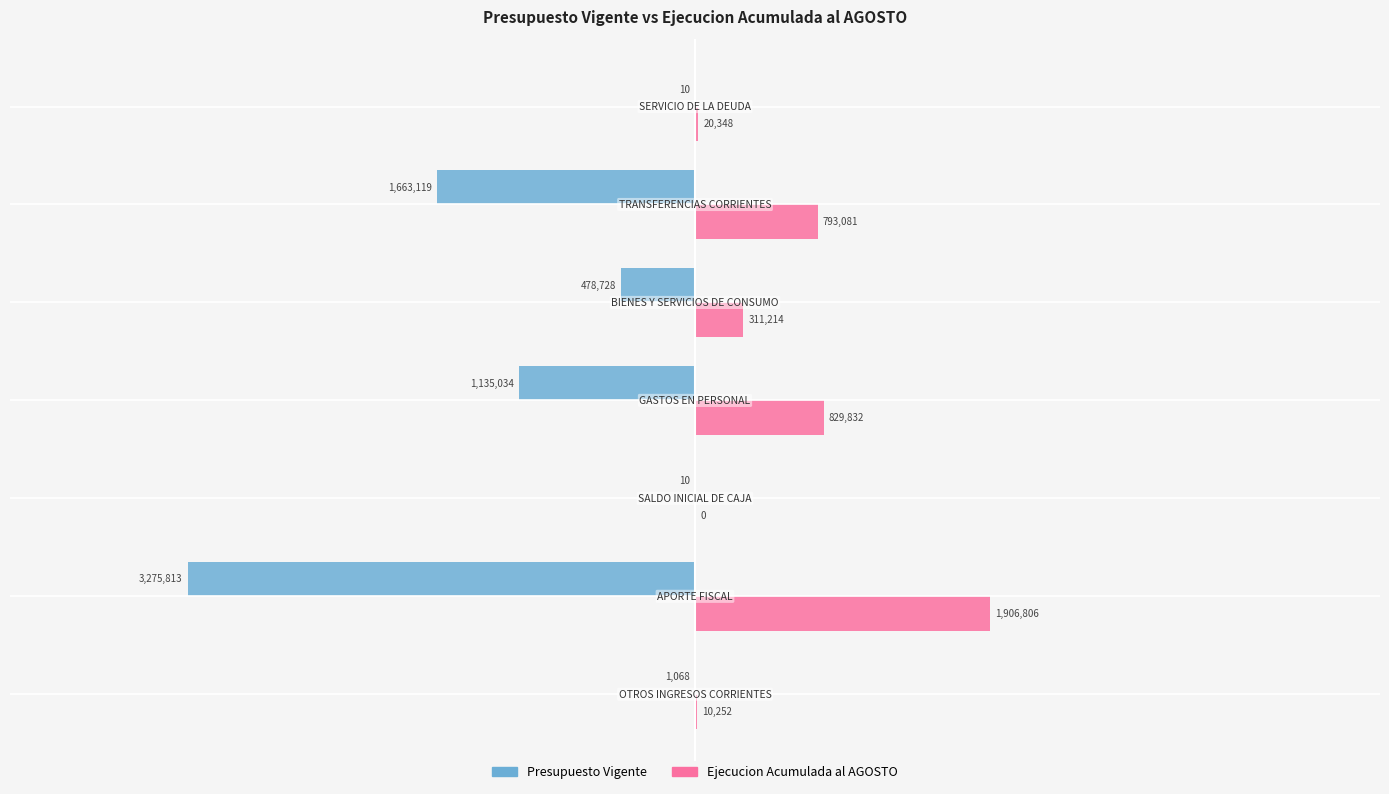

Which series has the largest total across all categories?

Ejecucion Acumulada al AGOSTO